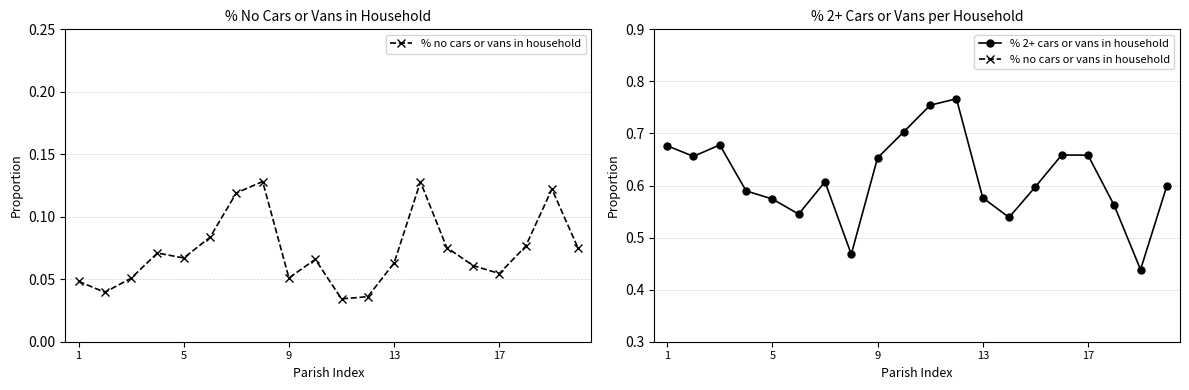

True or false: % 2+ cars or vans in household has more than 1 interior local peaks.

True